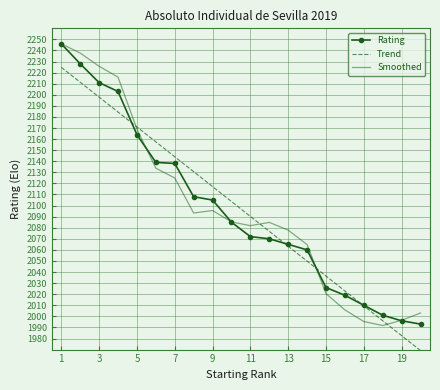

What is the minimum value for Rating?

1993.0